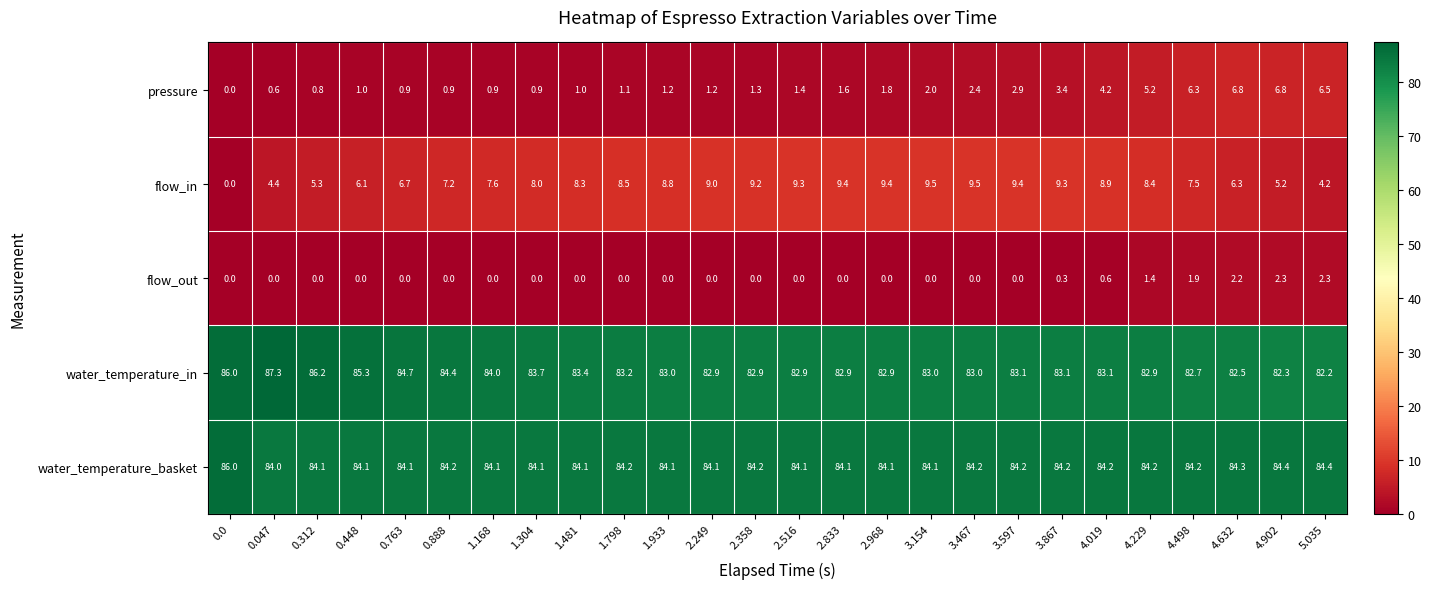

What is the total value across all series at 0.047?

176.3